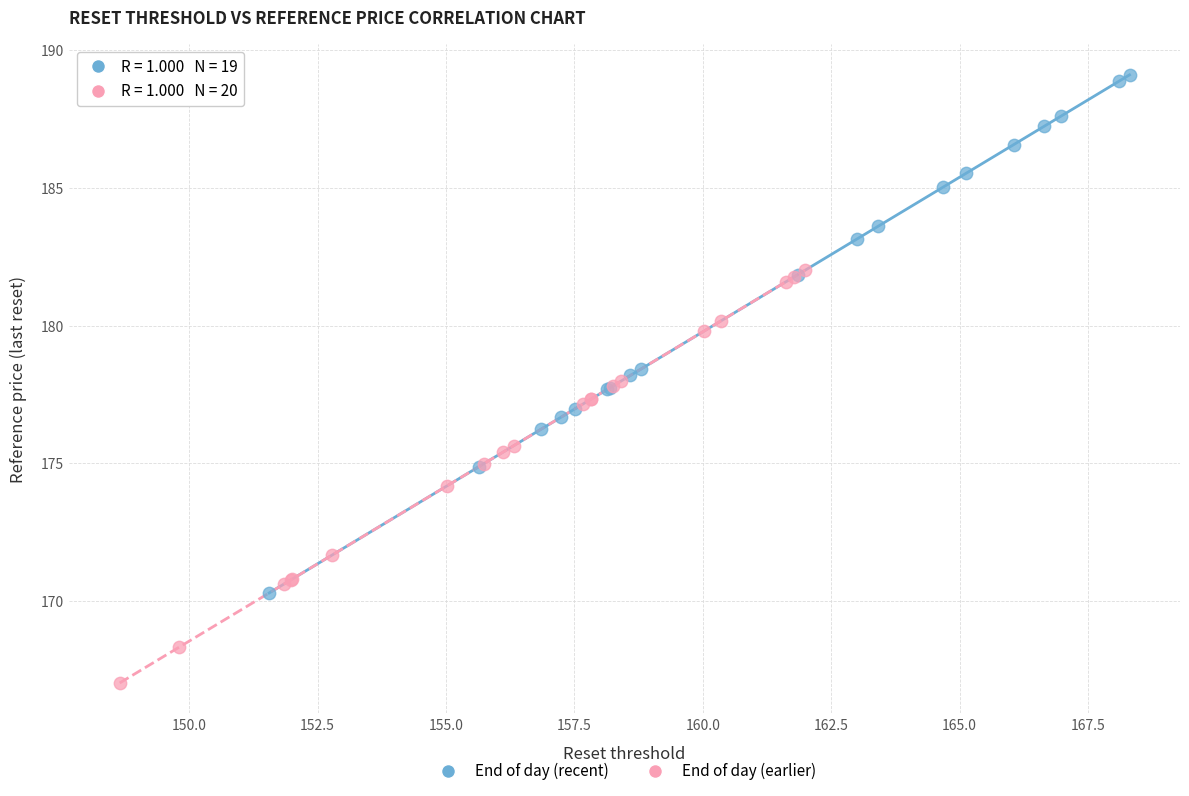

Which series contains the highest Y value?

End of day (recent)